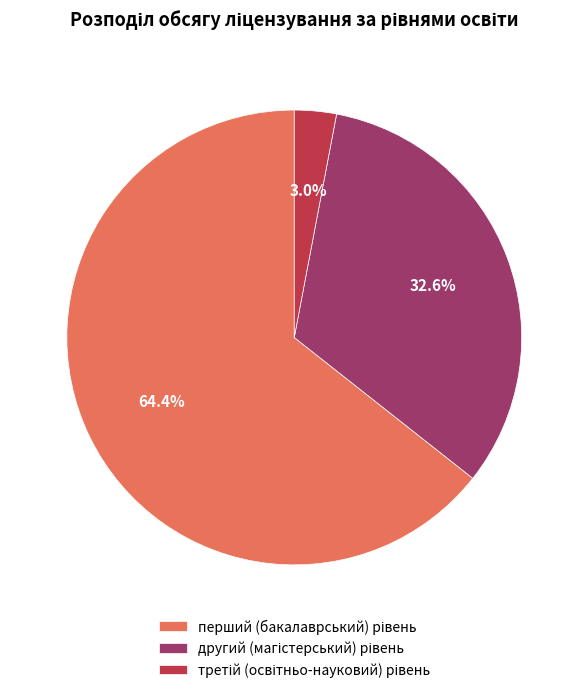

How many slices are in this pie chart?

3